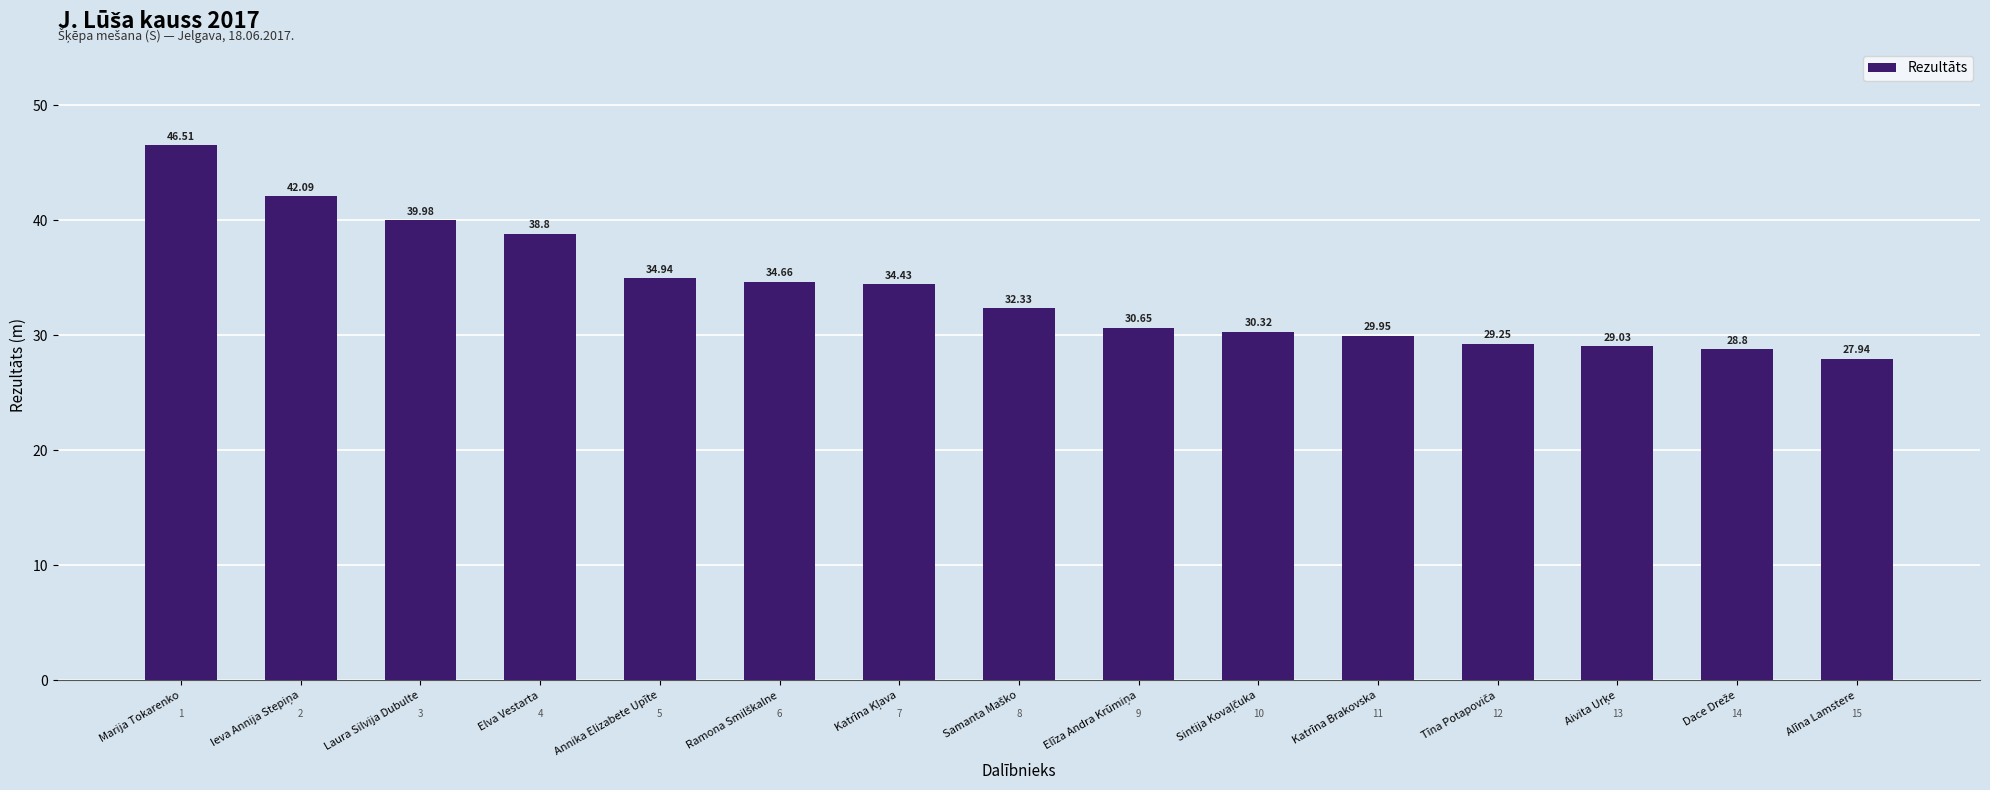

At which label does the data first exceed 32?

Marija Tokarenko